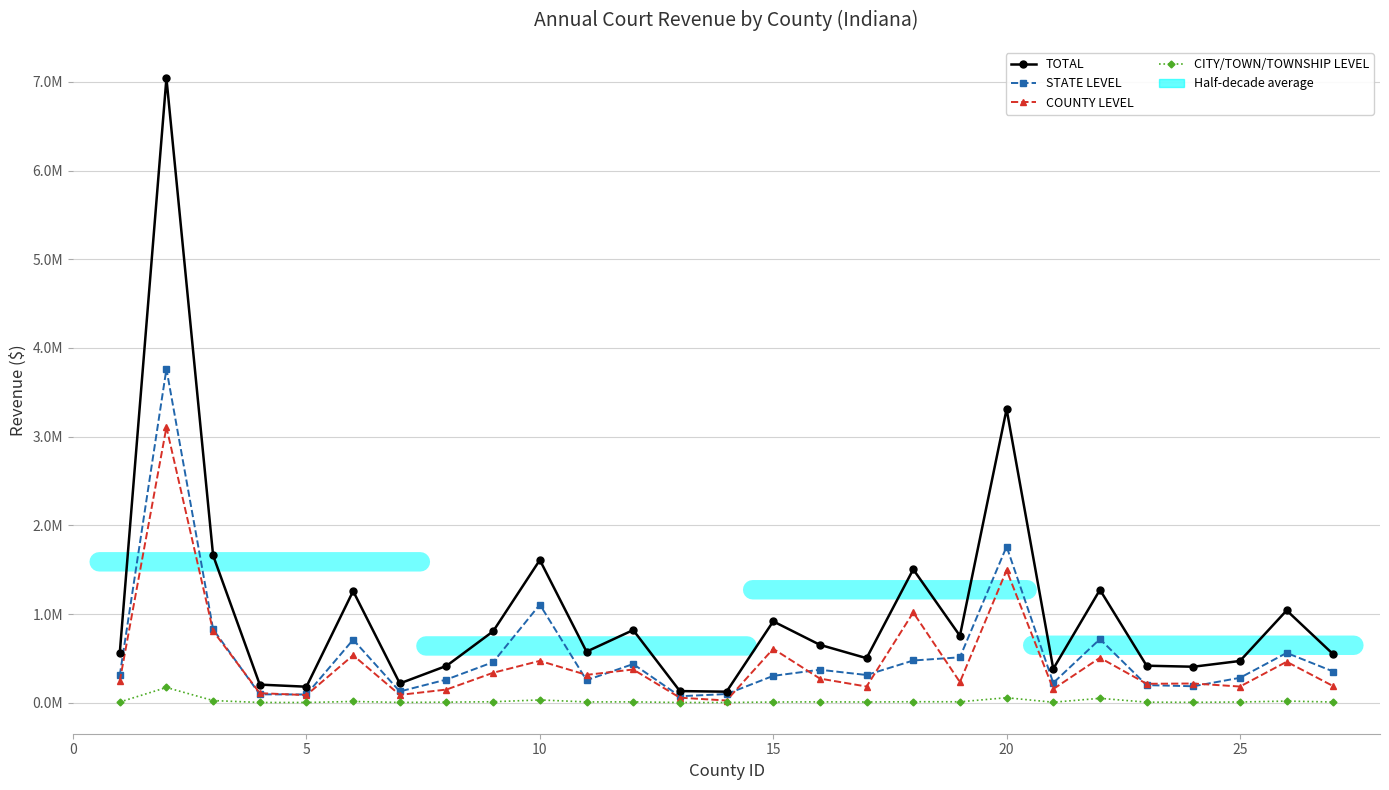

At how many categories does at least one series exceed 484880?

17